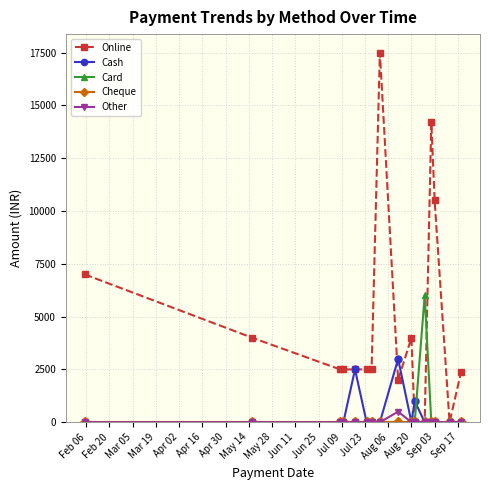

True or false: Cash has more than 0 points higher than both neighbors.

True